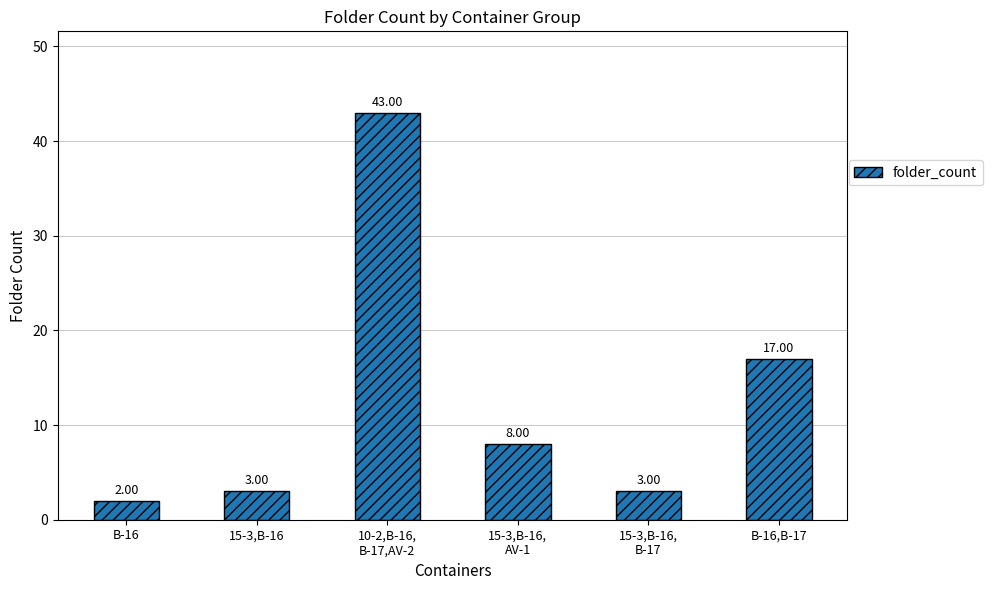

What is the sum of all values?

76